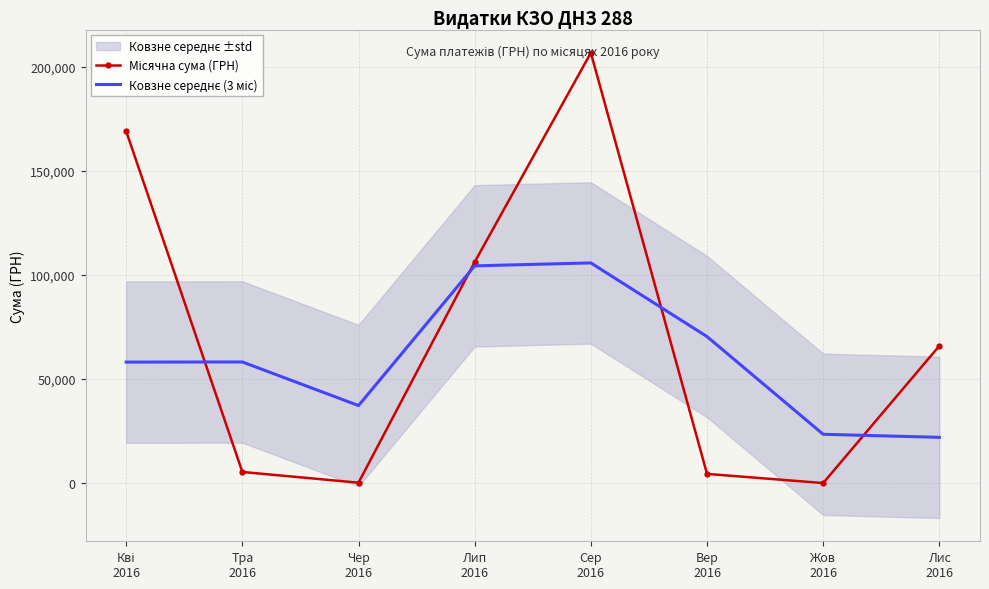

The value of Місячна сума (ГРН) at Кві
2016 is 168972.7. True or false?

True